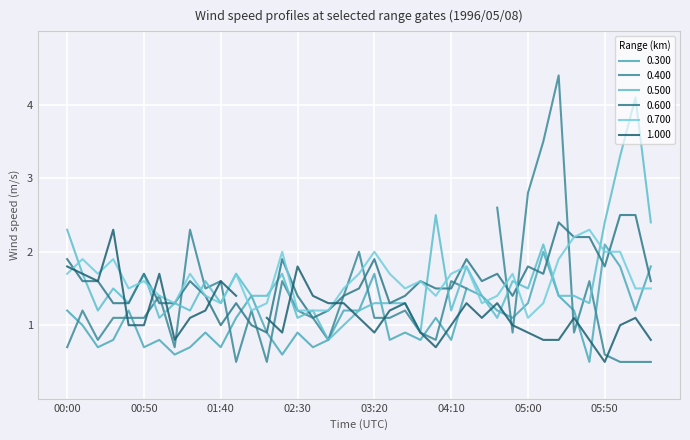

The value of 0.700 at 02:30 is 1.2. True or false?

True